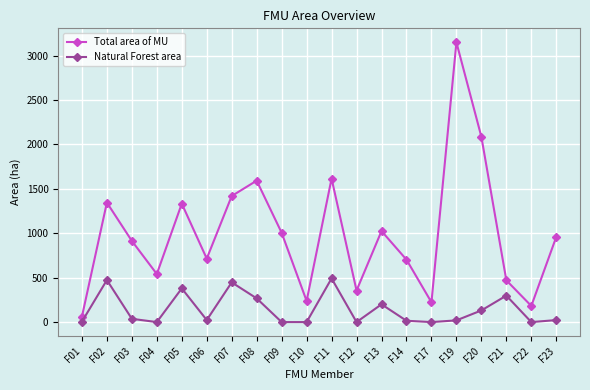

The Natural Forest area series shows 55.3 at F08. True or false?

False